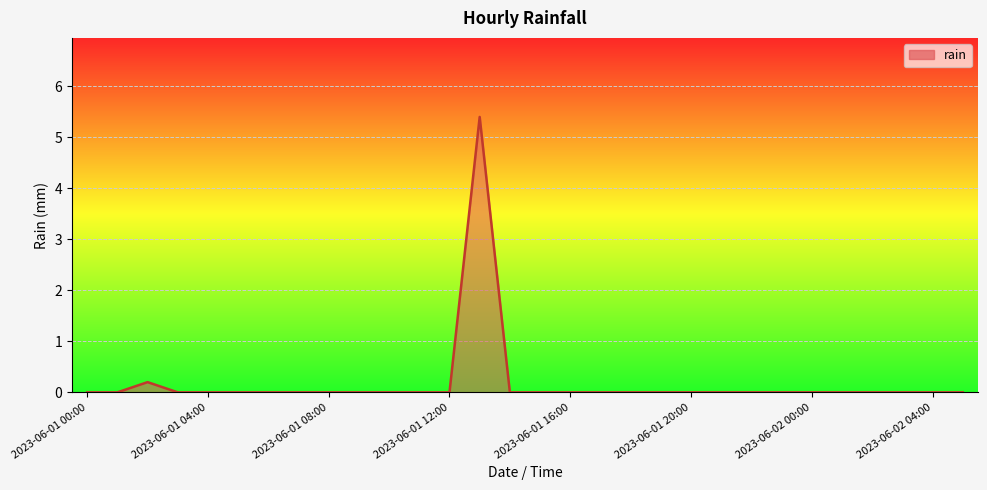

How many lines are shown in the chart?

1